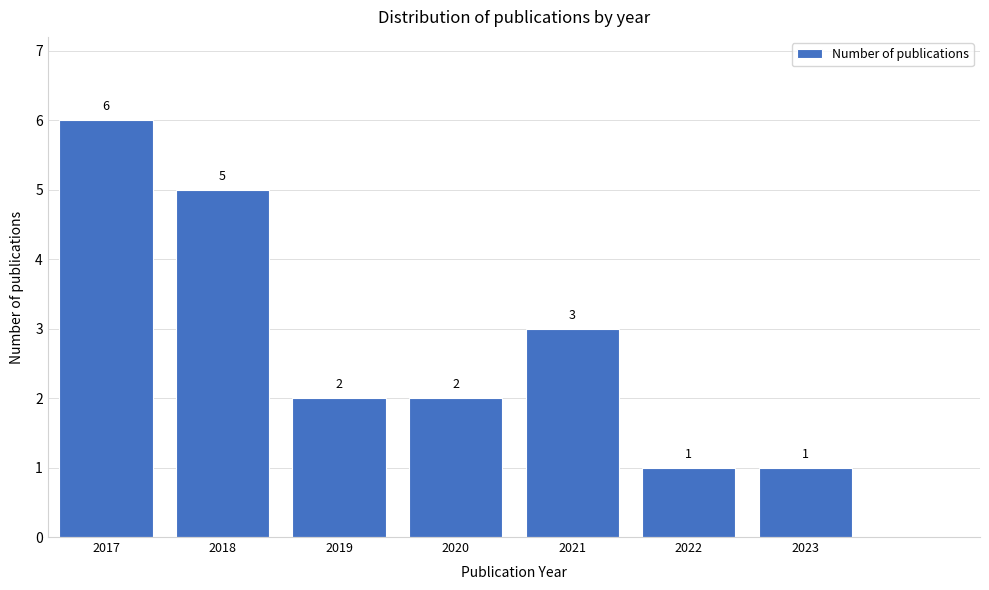

Reading left to right, what are all the values shown in this chart?

2017=6	2018=5	2019=2	2020=2	2021=3	2022=1	2023=1